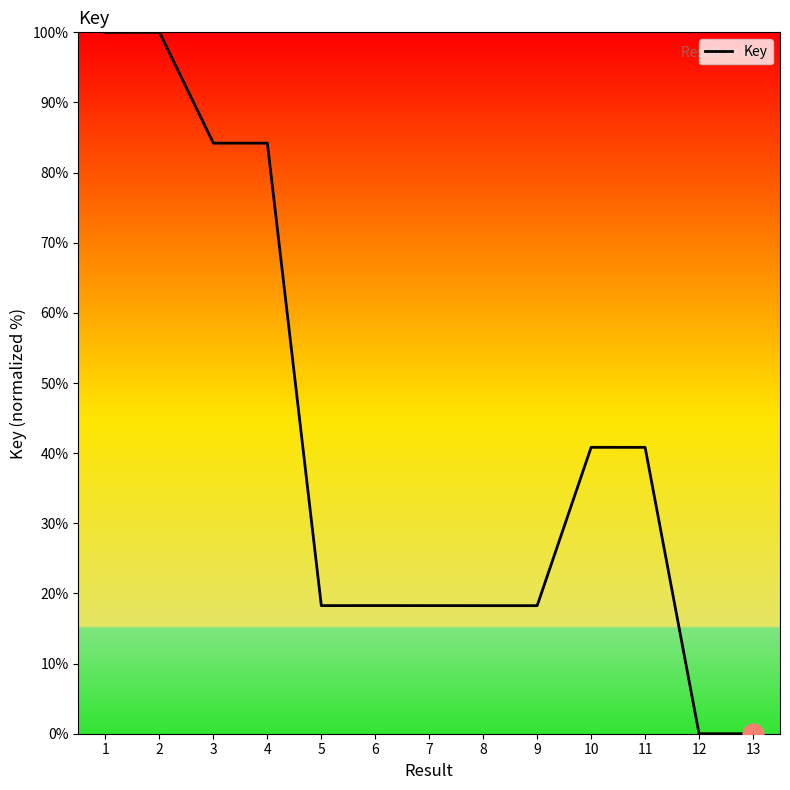

Is it true that the value at 3 is 122.1?

False